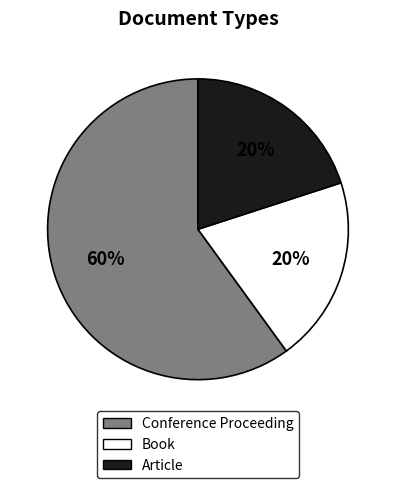

Does Article represent more than half of the total?

No